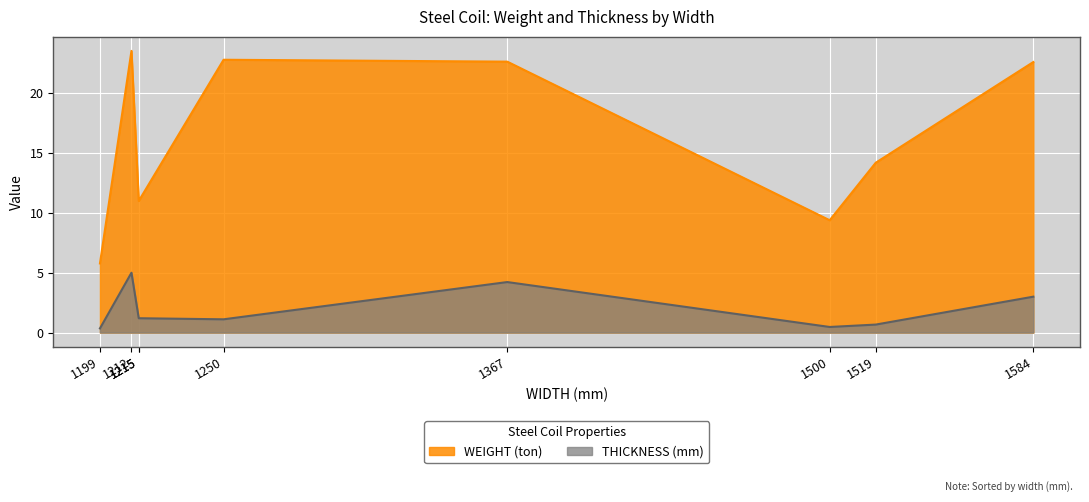

Does the chart display data point markers on the line(s)?

No